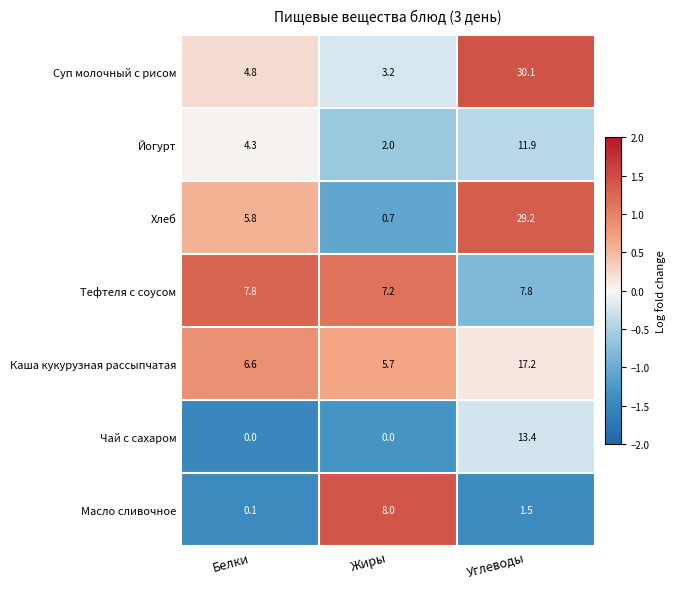

Between Белки and Углеводы, which series saw the biggest shift?

Суп молочный с рисом